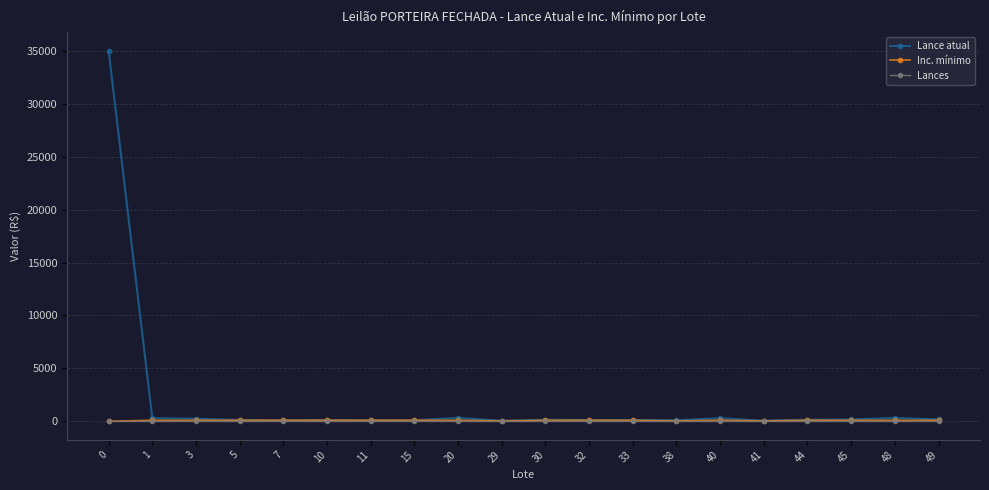

What is the difference between the Lance atual values at 10 and 49?

50